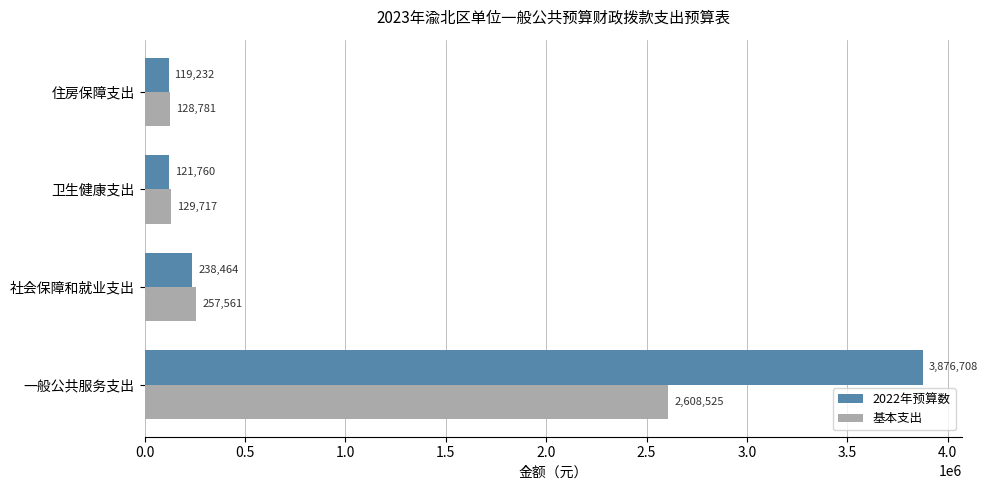

Which series has the widest spread of values?

2022年预算数